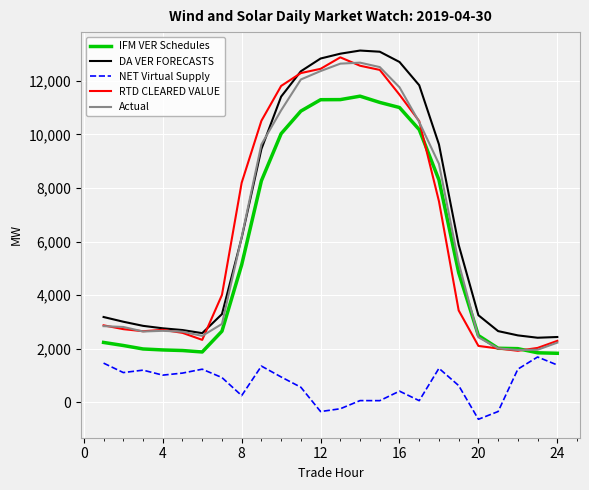

How many distinct data groups are displayed?

5